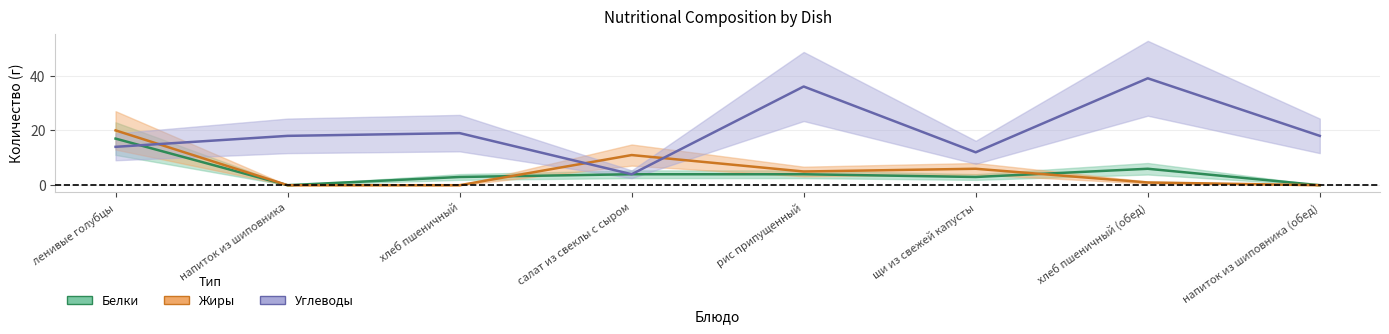

What is the sum of all Углеводы values?

160